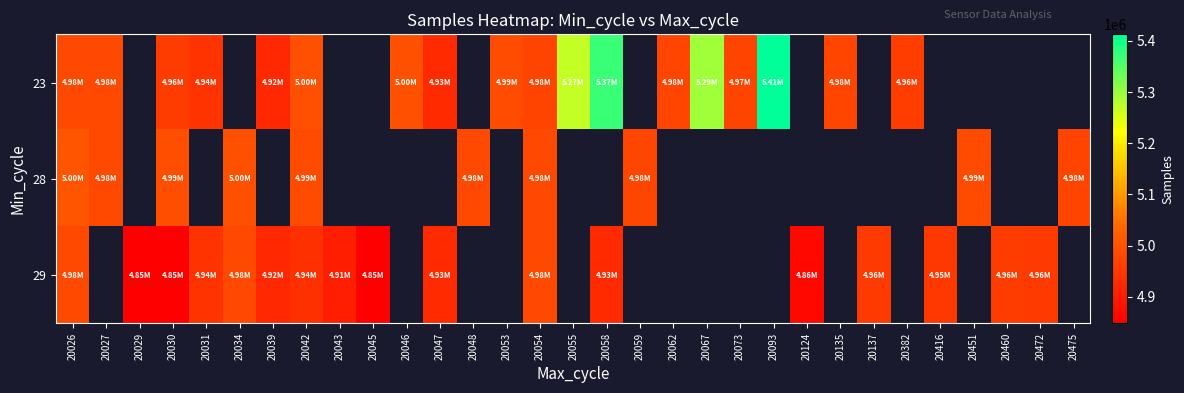

What is the minimum value for 29?

4848363.0